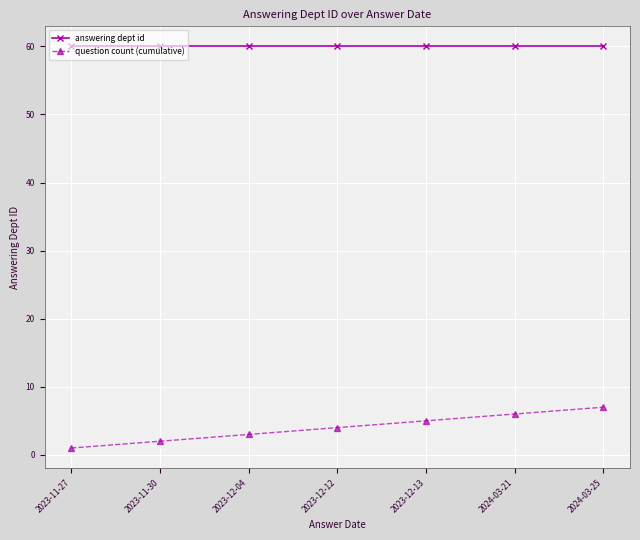

Does the chart have visible grid lines?

Yes